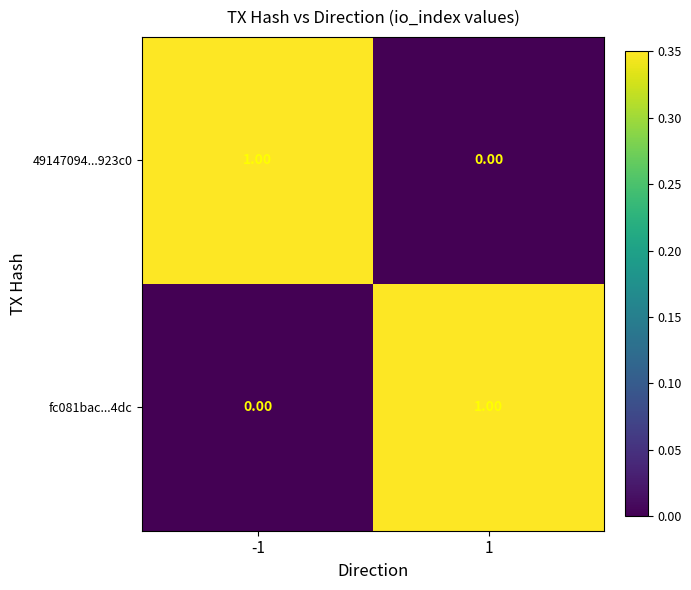

Rank the categories by 49147094...923c0 value from highest to lowest.

-1, 1